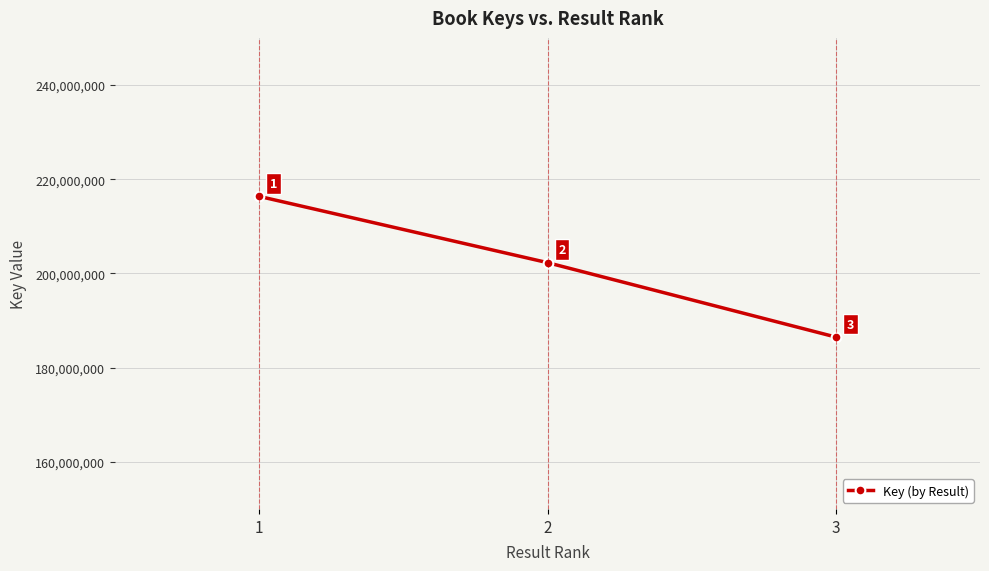

The chart shows a value of 127953883 at 1. True or false?

False